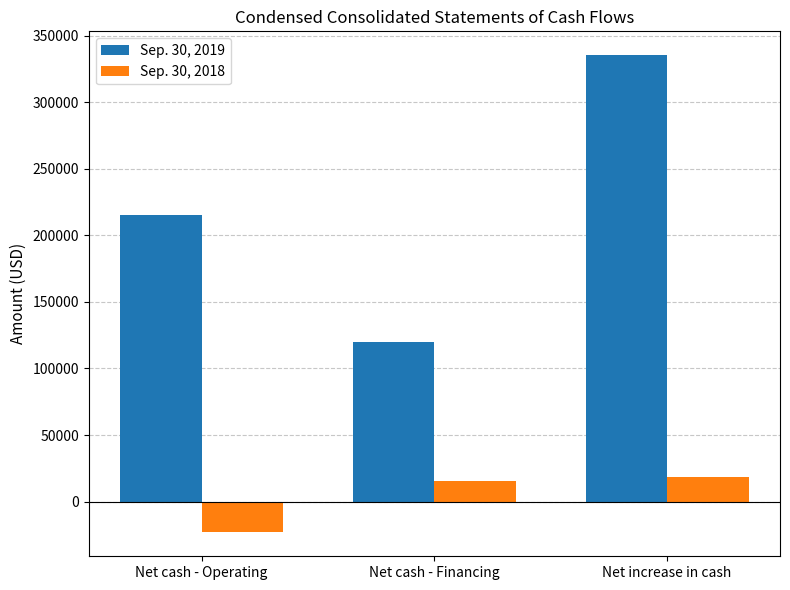

What is the smallest value displayed?

-23142